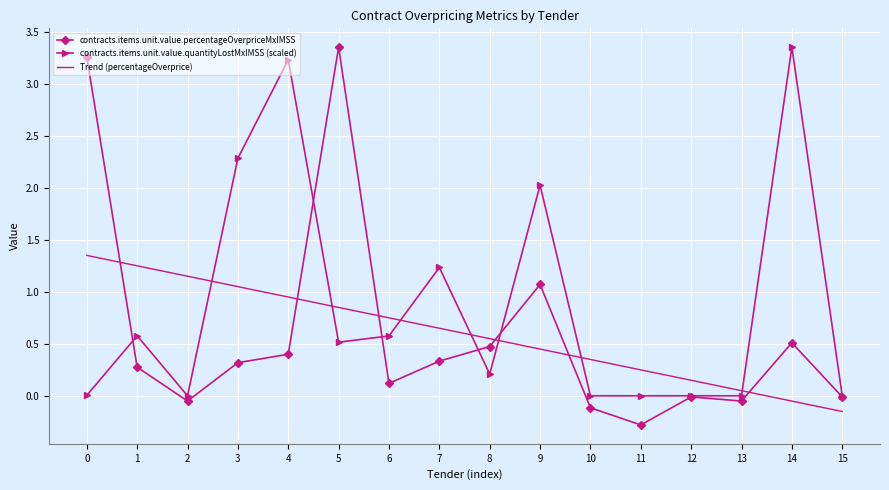

What is the sum of all contracts.items.unit.value.quantityLostMxIMSS (scaled) values?

14.0